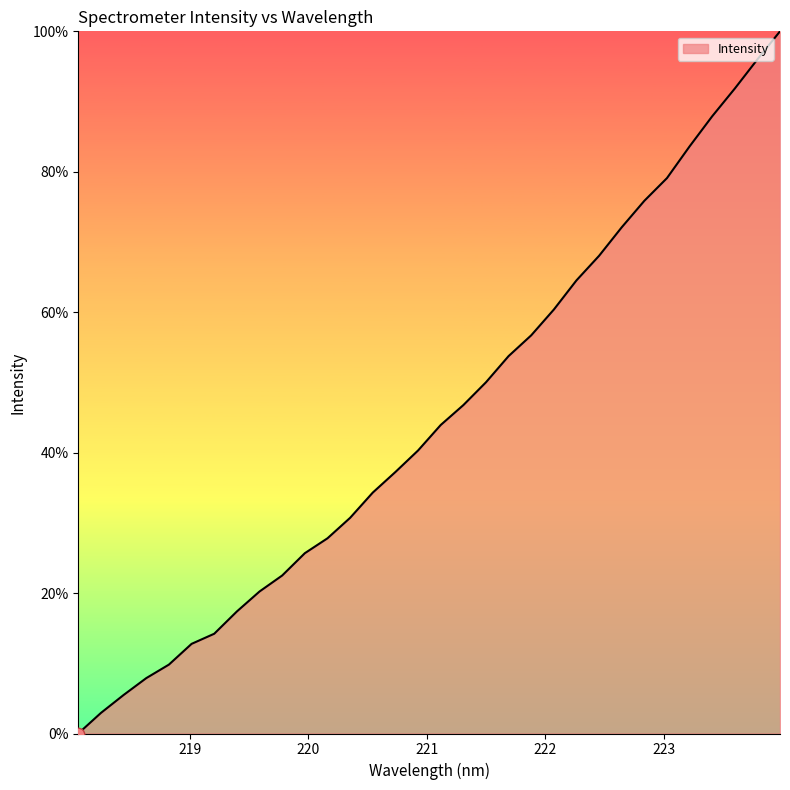

What is the greatest value displayed?

100.0